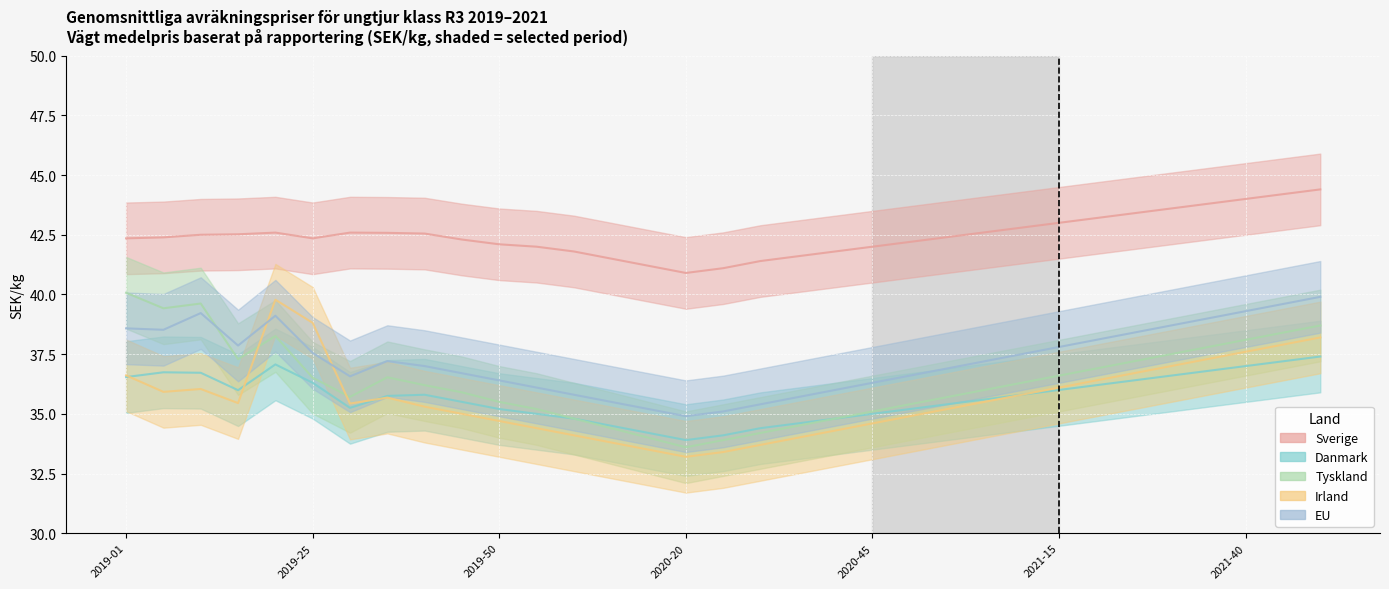

Between which two adjacent categories do Irland and Tyskland first intersect?

2019-15 and 2019-20